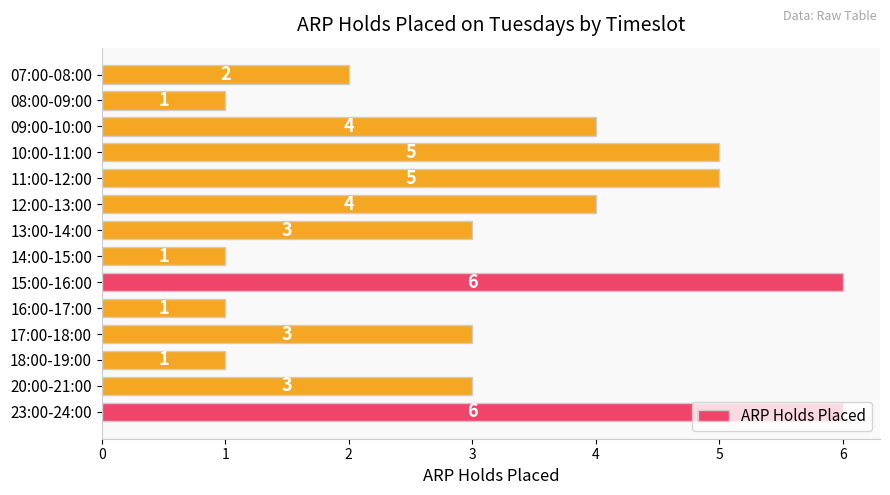

What is the maximum value shown in the chart?

6